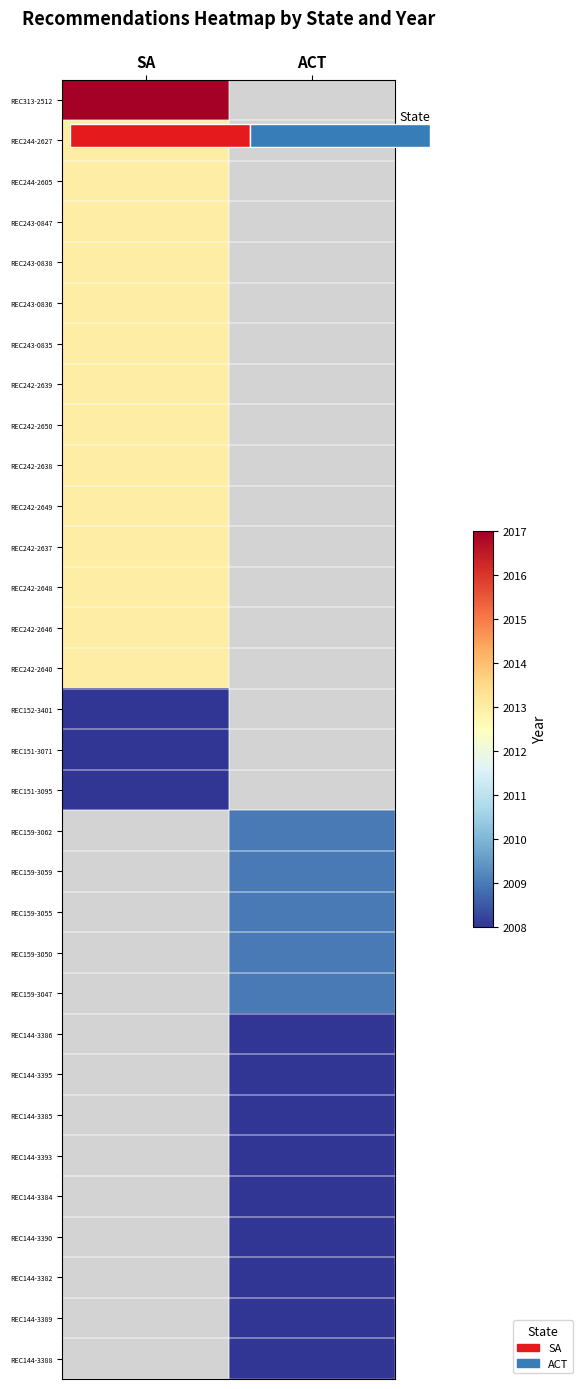

What is the minimum value shown in the chart?

2008.0